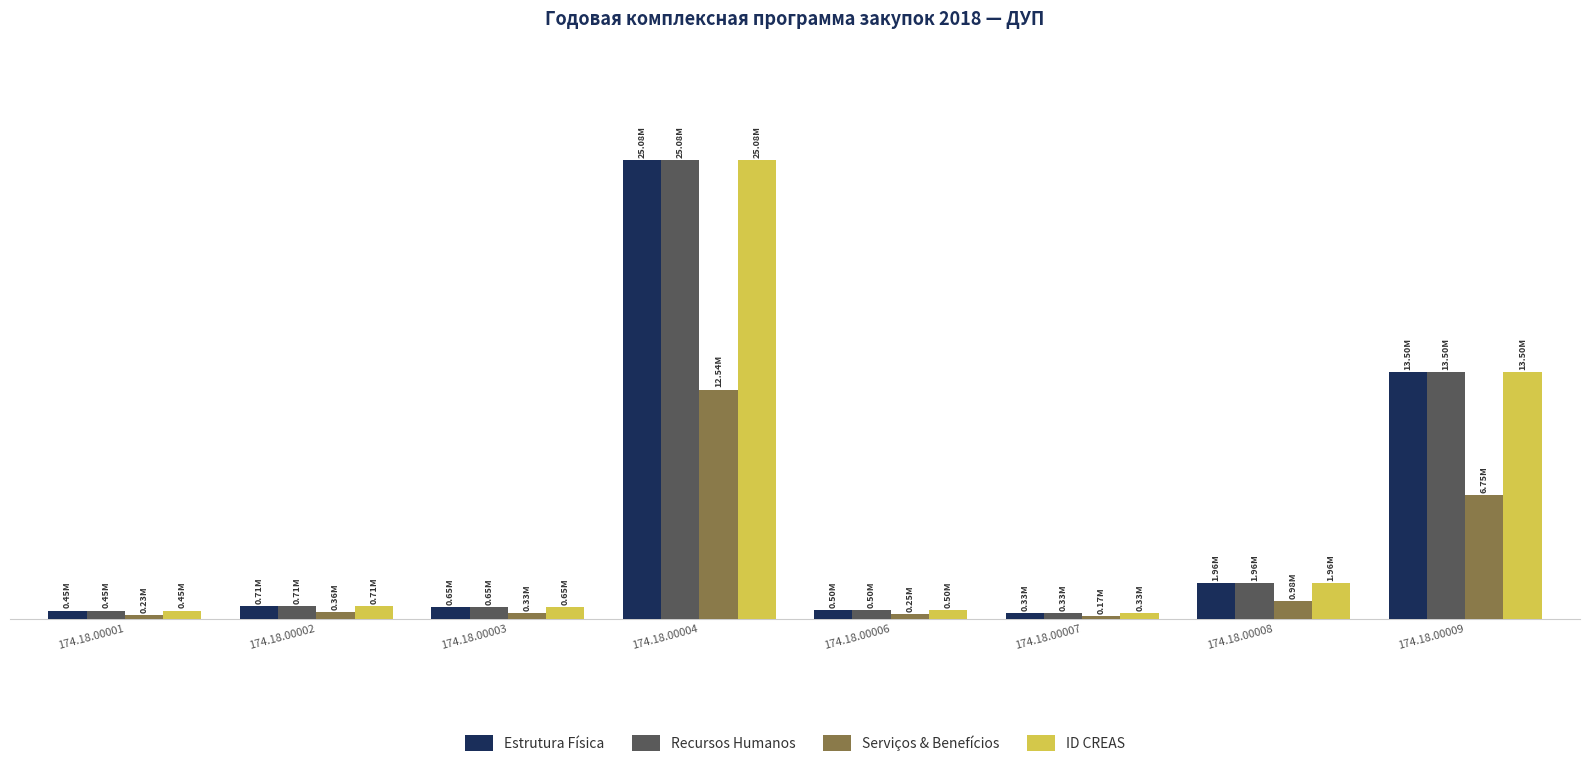

Rank the series at 174.18.00006 from highest to lowest value.

Estrutura Física, Recursos Humanos, ID CREAS, Serviços & Benefícios